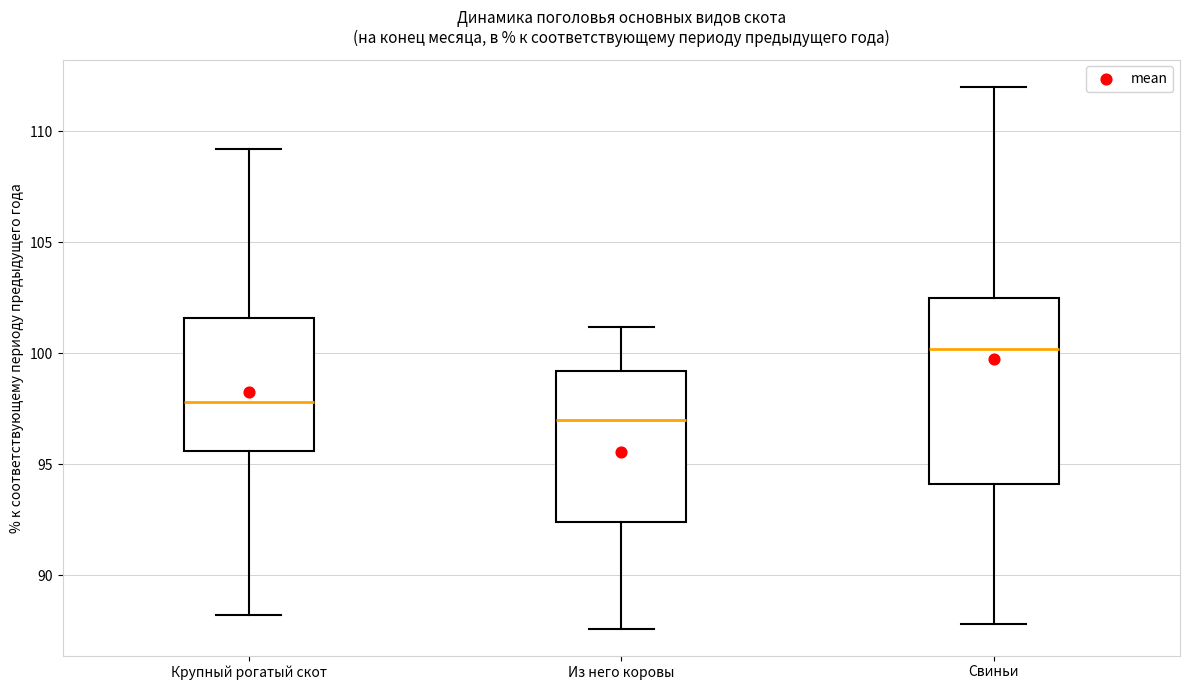

Which box is the tallest, from its lower edge to its upper edge?

Свиньи